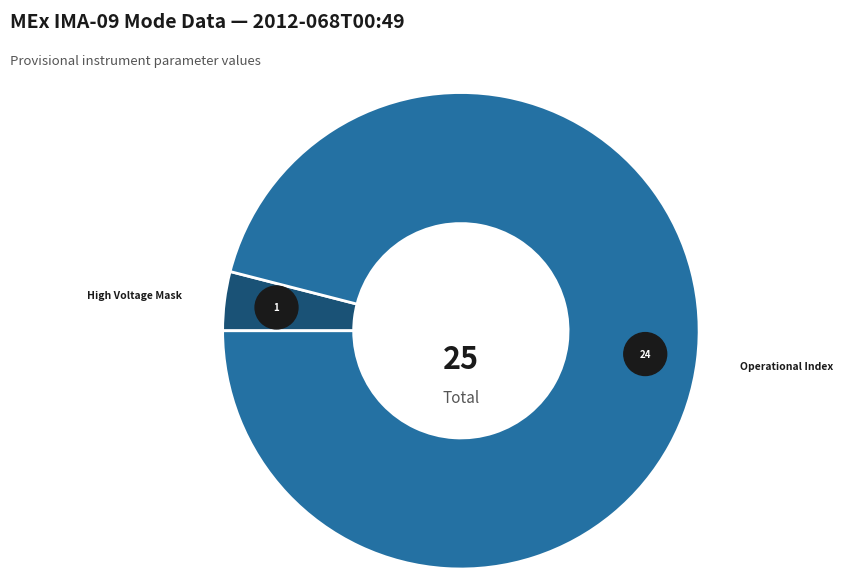

Which category has the biggest portion of the pie?

Operational Index